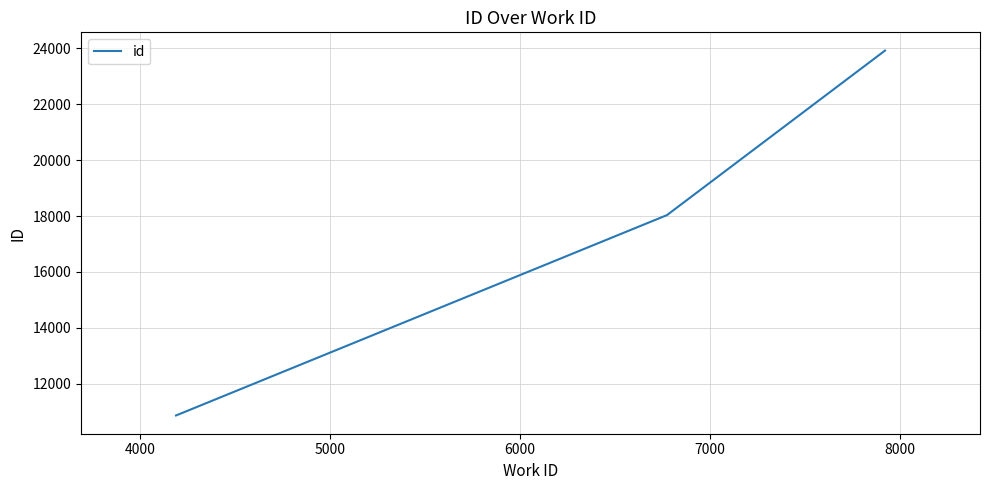

What is the smallest value displayed?

10864